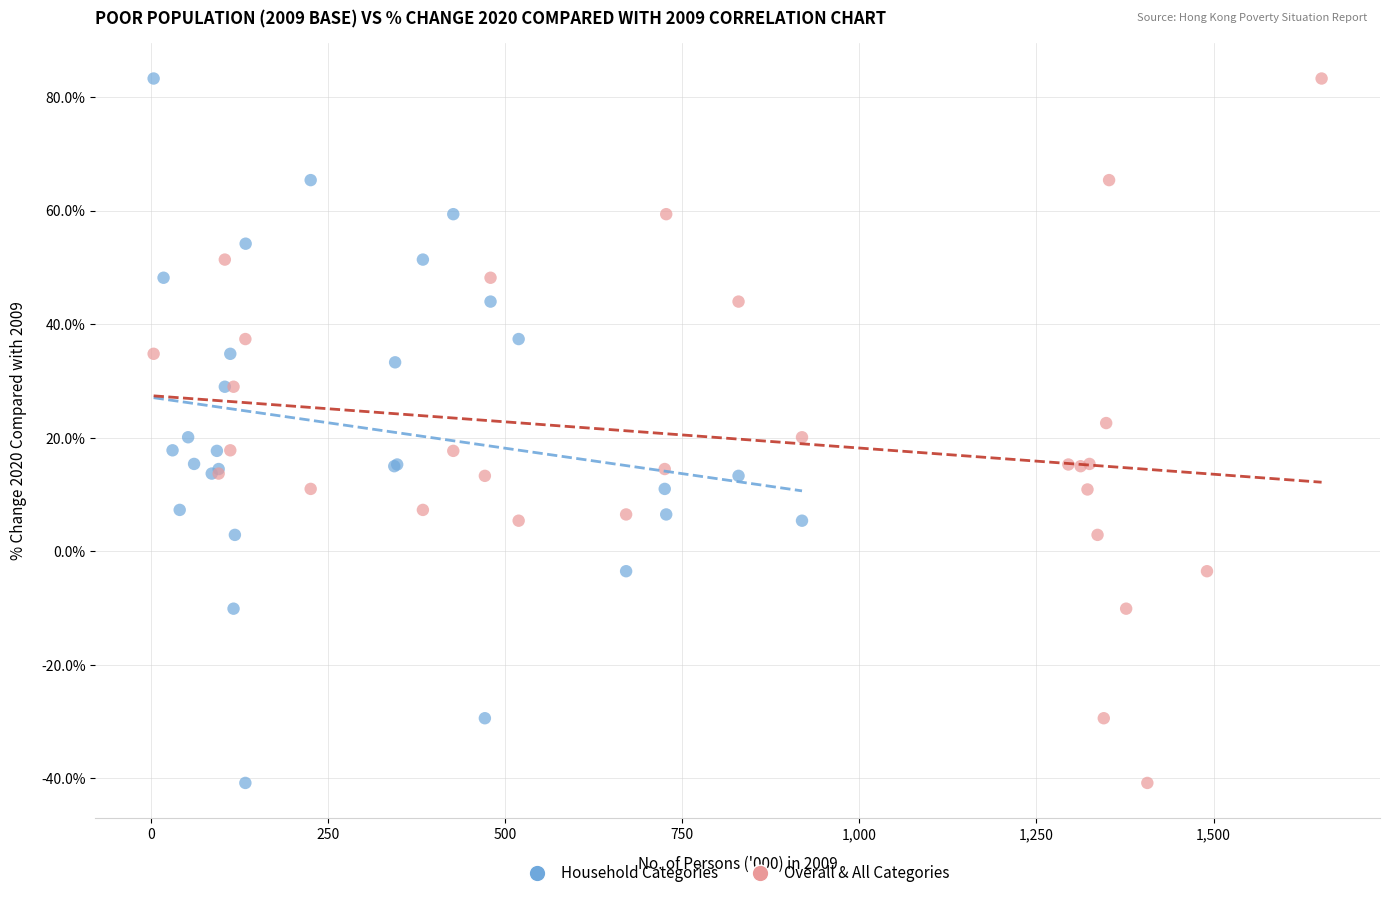

What are all the series names shown in the legend?

Household Categories, Overall & All Categories